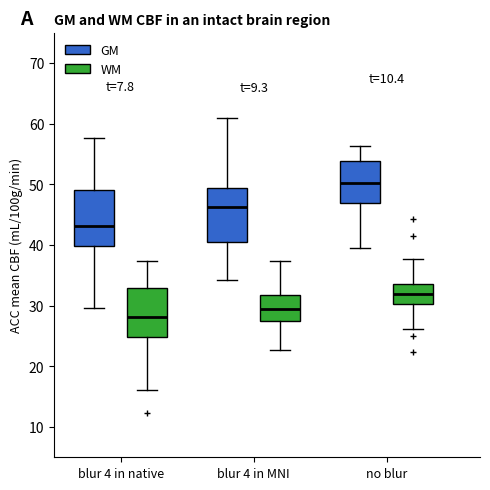

Reading left to right, transcribe this box plot: for each box, give where its median line is, the range the box spans, and where its two whiskers end, as read against the y-axis. The values are not printed on the chart, so give them approximately, as read against the axis.

blur 4 in native (GM): median 43, box 40 to 49, whiskers 30 to 58
blur 4 in native (WM): median 28, box 25 to 33, whiskers 16 to 37
blur 4 in MNI (GM): median 46, box 40 to 49, whiskers 34 to 61
blur 4 in MNI (WM): median 29, box 27 to 32, whiskers 23 to 37
no blur (GM): median 50, box 47 to 54, whiskers 39 to 56
no blur (WM): median 32, box 30 to 34, whiskers 26 to 38